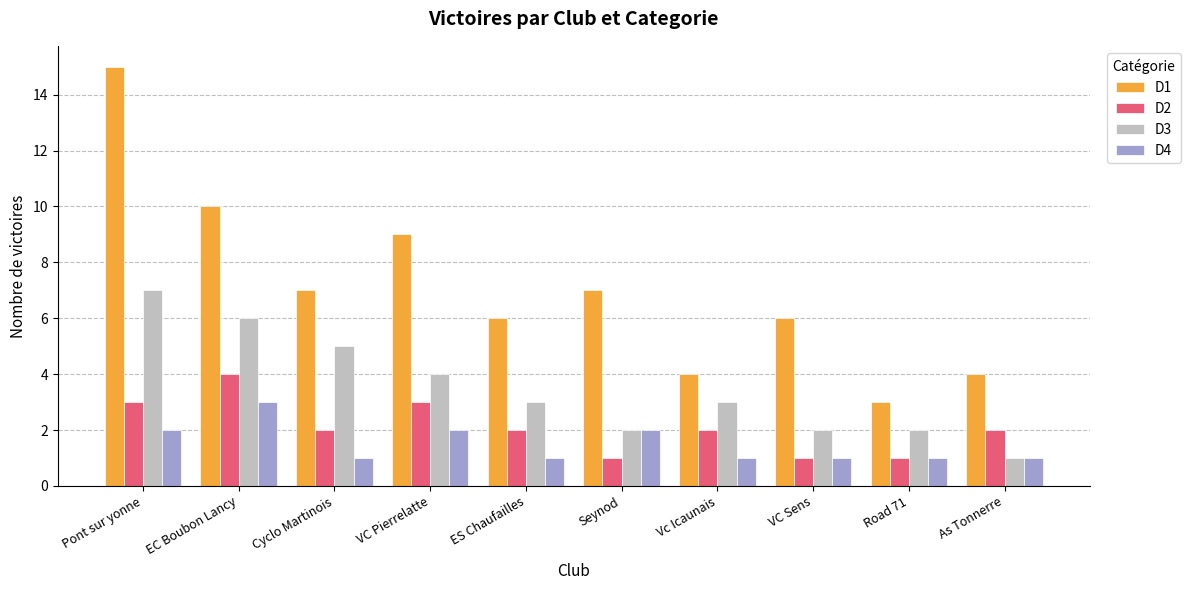

Read the D4 value at EC Boubon Lancy.

3